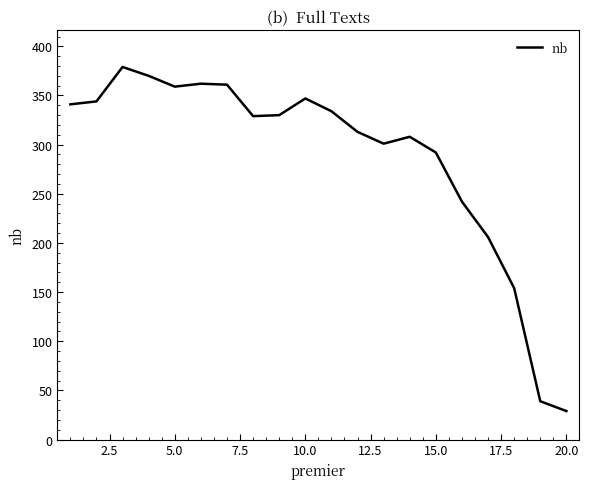

Count the number of data series in this chart.

1